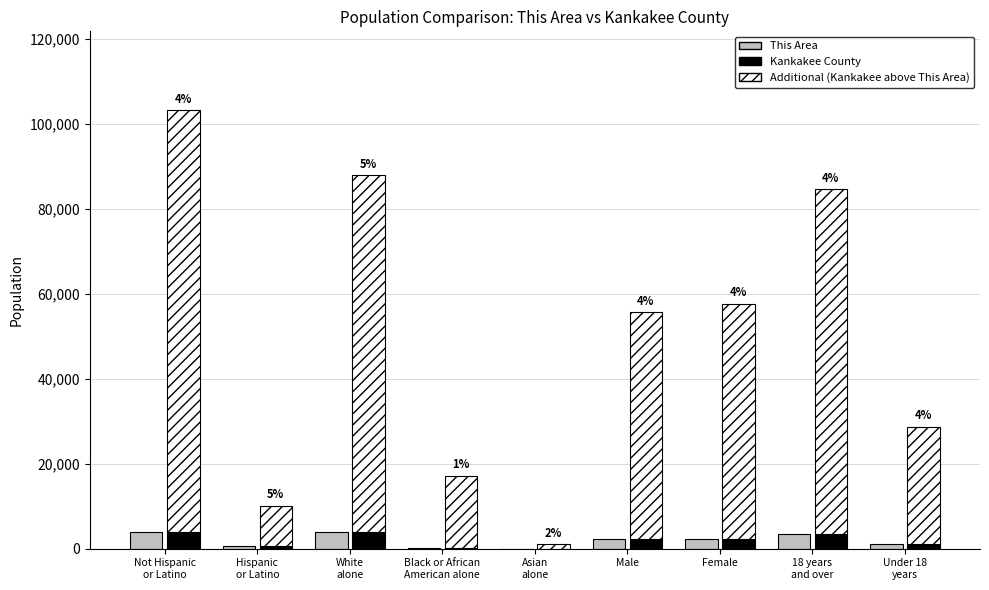

What is the minimum value shown in the chart?

18